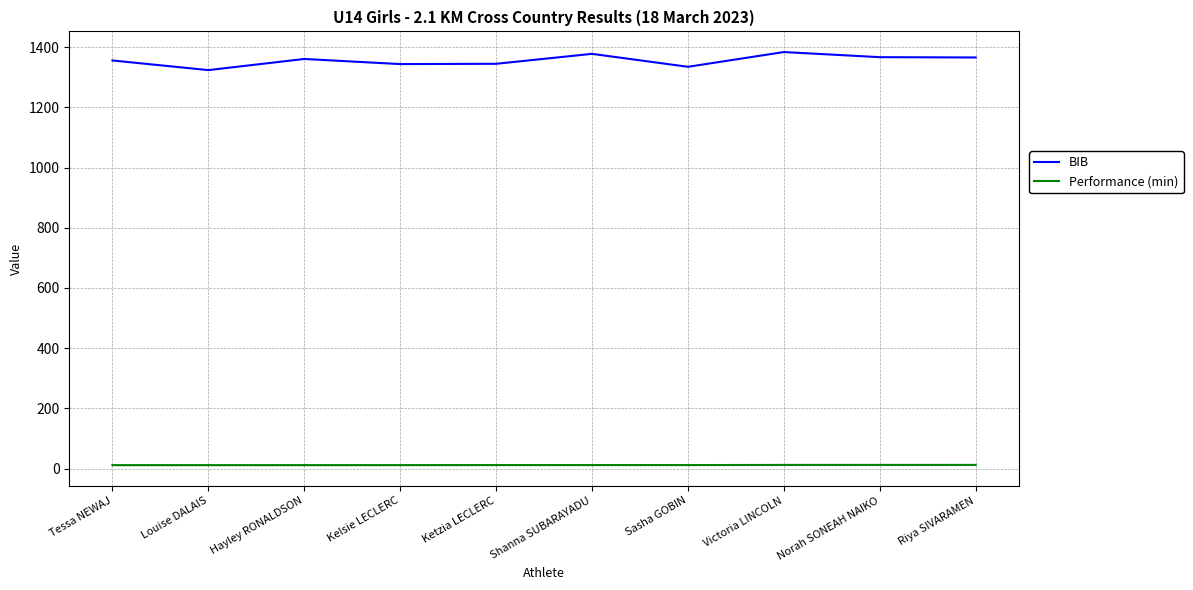

True or false: BIB and Performance (min) intersect in this chart.

False